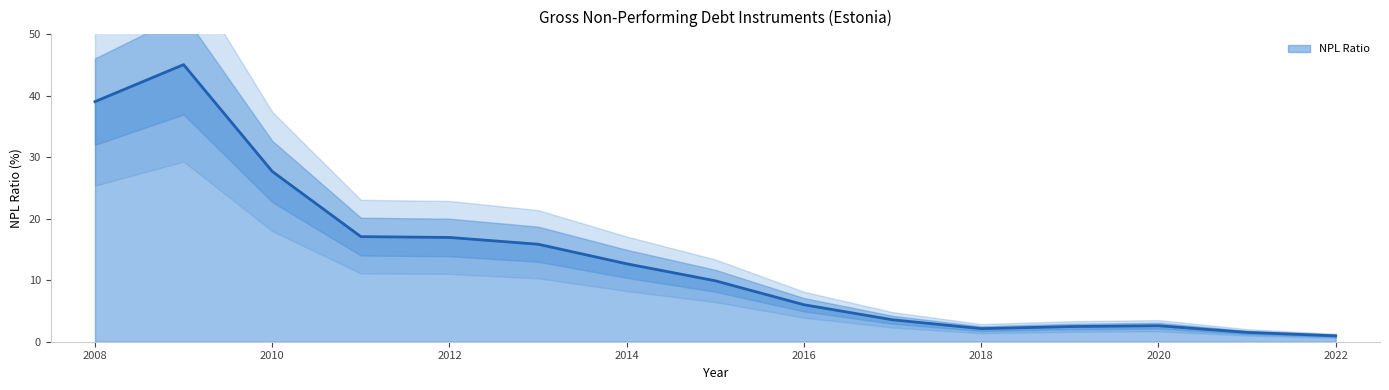

What value does the data have at 2021?

1.5